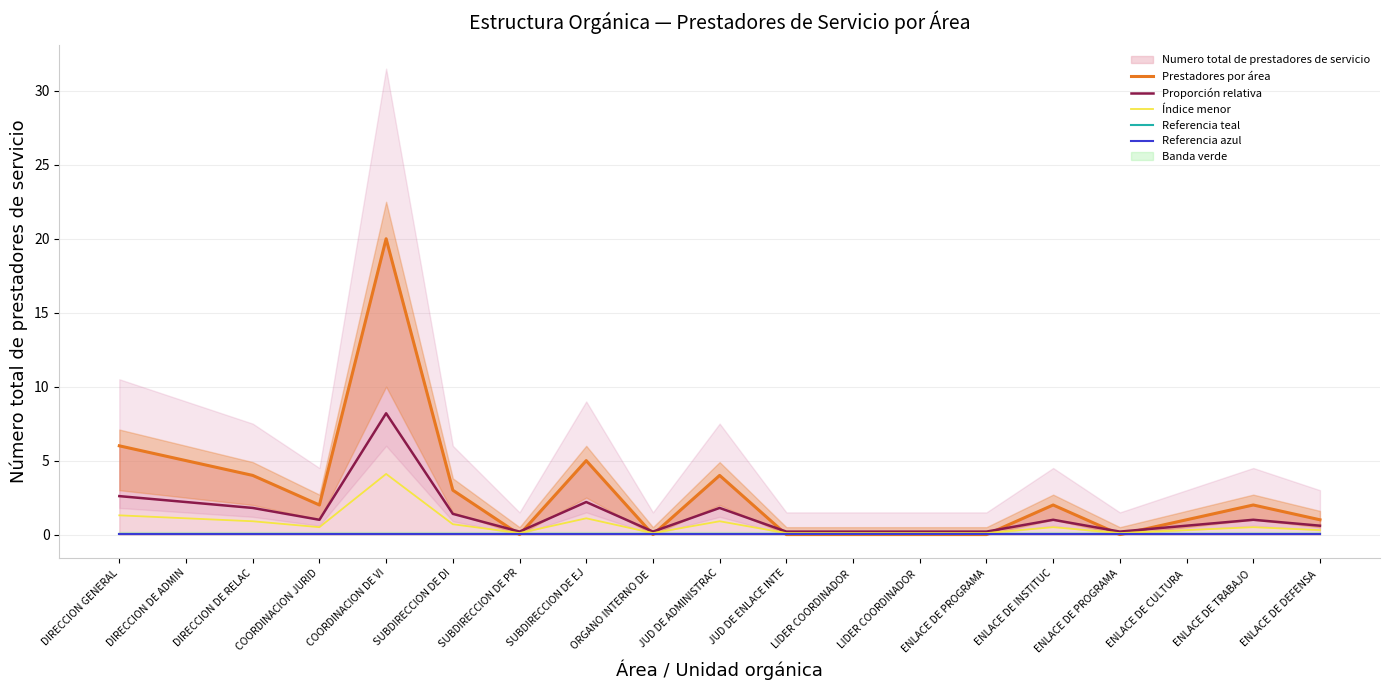

Which category has the highest value across all series?

COORDINACION DE VI